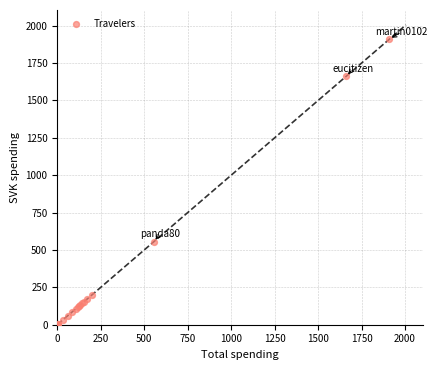

What Y value in the scatter plot is closest to 955?

554.0